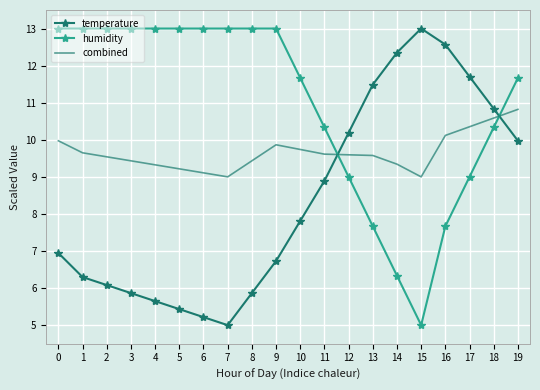

Reading left to right, list all the values displayed in this chart.

temperature: 6.9	6.3	6.1	5.9	5.6	5.4	5.2	5.0	5.9	6.7	7.8	8.9	10.2	11.5	12.4	13.0	12.6	11.7	10.8	10.0
humidity: 13.0	13.0	13.0	13.0	13.0	13.0	13.0	13.0	13.0	13.0	11.7	10.3	9.0	7.7	6.3	5.0	7.7	9.0	10.3	11.7
combined: 10.0	9.6	9.5	9.4	9.3	9.2	9.1	9.0	9.4	9.9	9.7	9.6	9.6	9.6	9.3	9.0	10.1	10.4	10.6	10.8